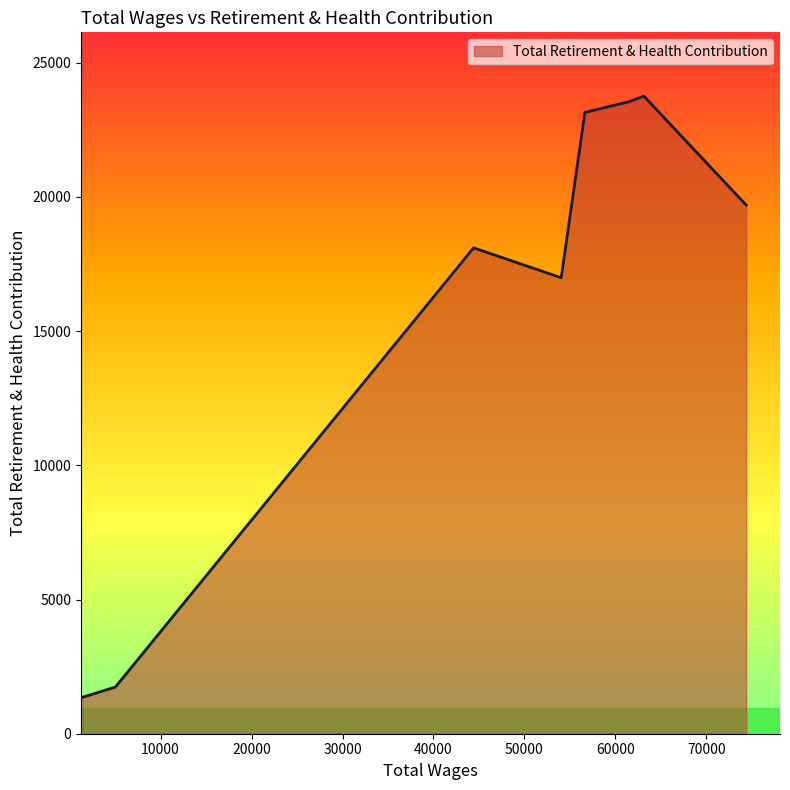

What is the maximum value shown in the chart?

23757